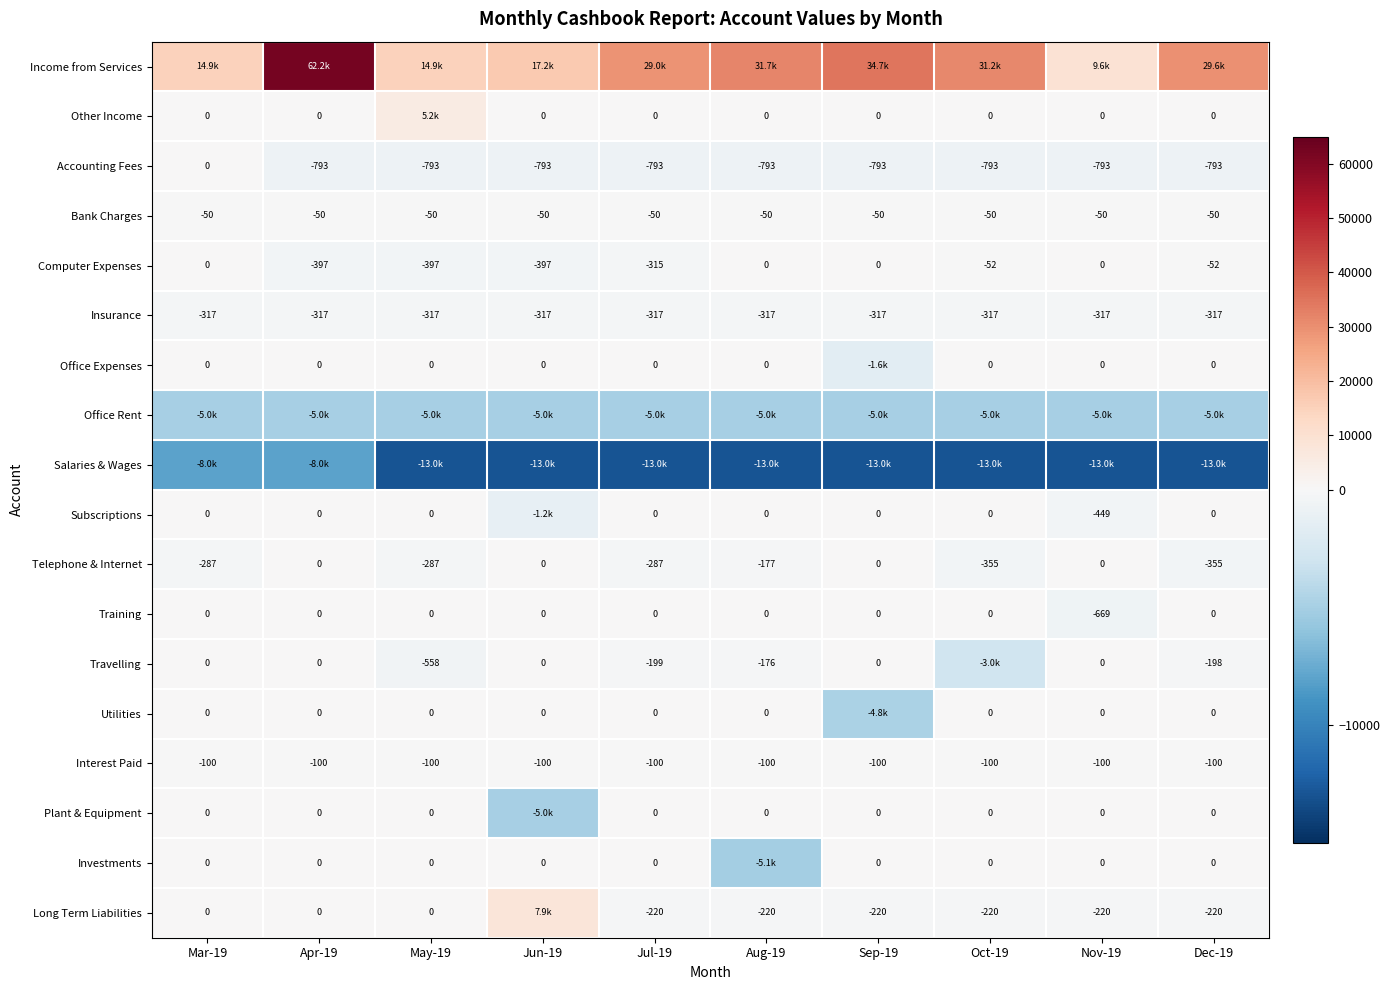

Rank the series by their maximum value, from lowest to highest.

Salaries & Wages, Office Rent, Insurance, Interest Paid, Bank Charges, Accounting Fees, Computer Expenses, Office Expenses, Subscriptions, Telephone & Internet, Training, Travelling, Utilities, Plant & Equipment, Investments, Other Income, Long Term Liabilities, Income from Services